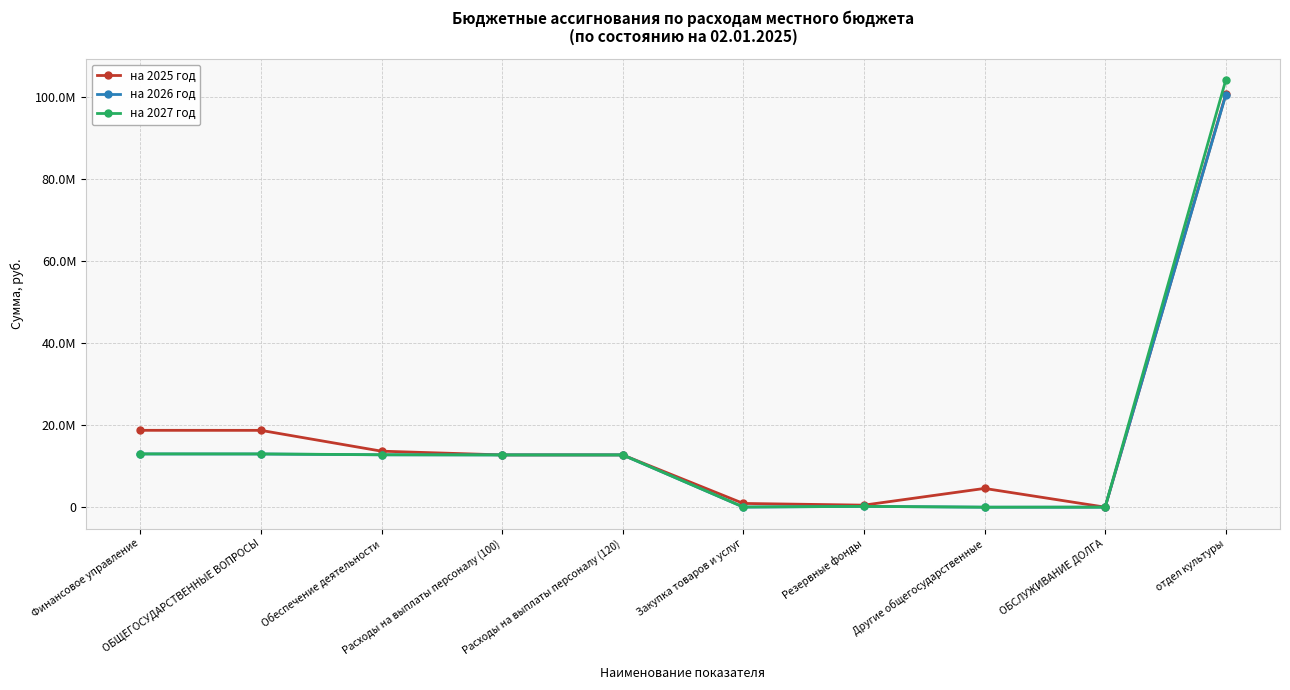

What are all the series names shown in the legend?

на 2025 год, на 2026 год, на 2027 год